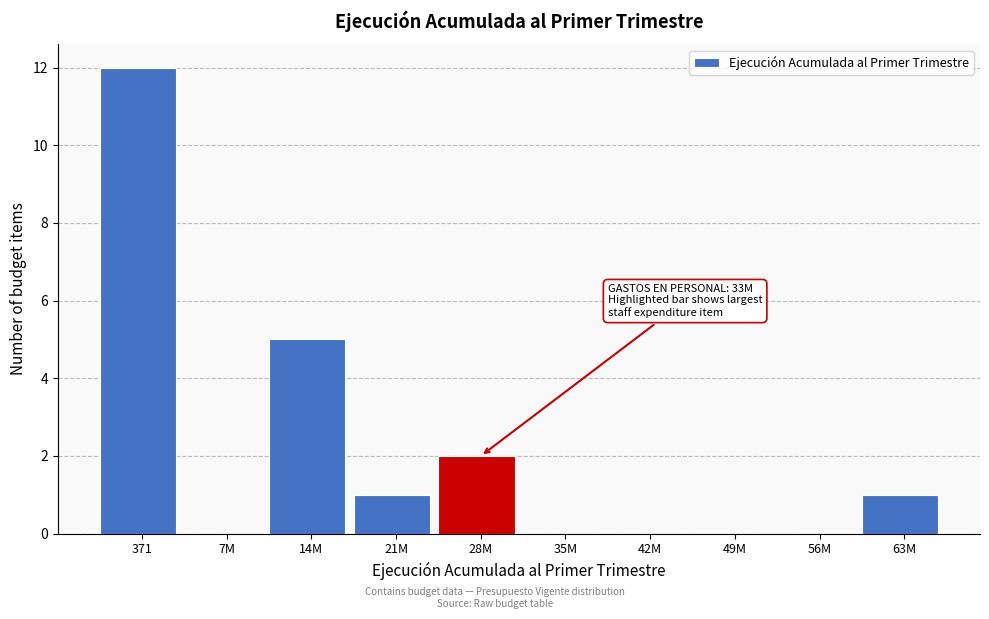

Reading left to right, list all the values displayed in this chart.

371=12	7M=0	14M=5	21M=1	28M=2	35M=0	42M=0	49M=0	56M=0	63M=1